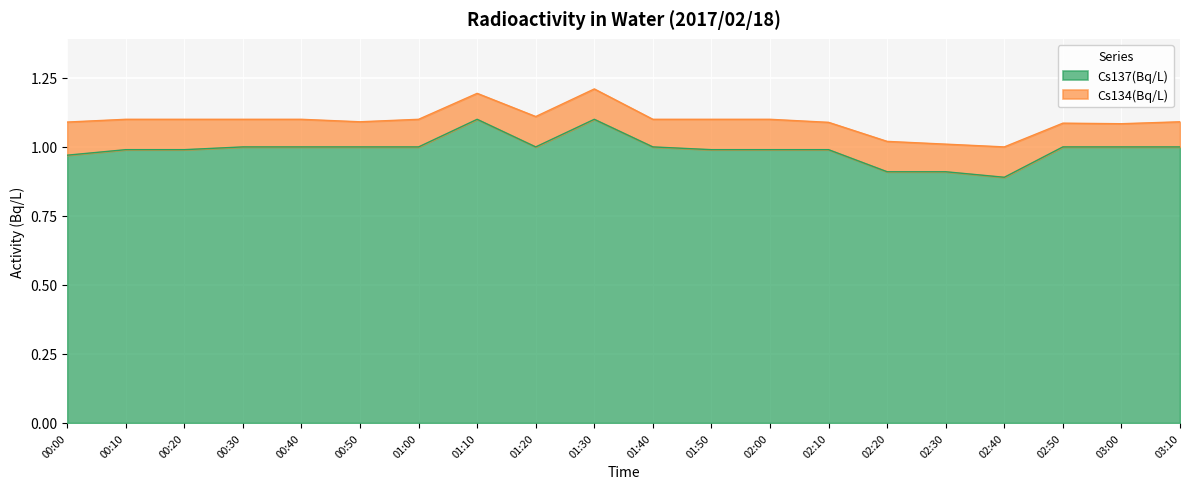

At which category does the data reach its first local peak?

01:10